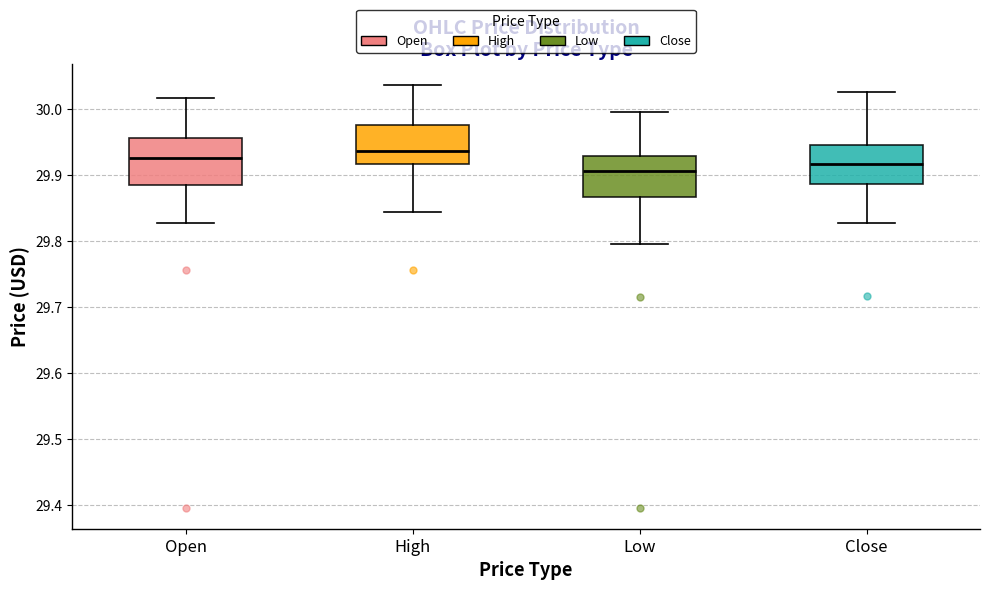

Reading left to right, transcribe this box plot: for each box, give where its median line is, the range the box spans, and where its two whiskers end, as read against the y-axis. The values are not printed on the chart, so give them approximately, as read against the axis.

Open: median 29.93, box 29.89 to 29.96, whiskers 29.83 to 30.02
High: median 29.94, box 29.92 to 29.98, whiskers 29.85 to 30.04
Low: median 29.91, box 29.87 to 29.93, whiskers 29.80 to 30.00
Close: median 29.92, box 29.89 to 29.95, whiskers 29.83 to 30.03